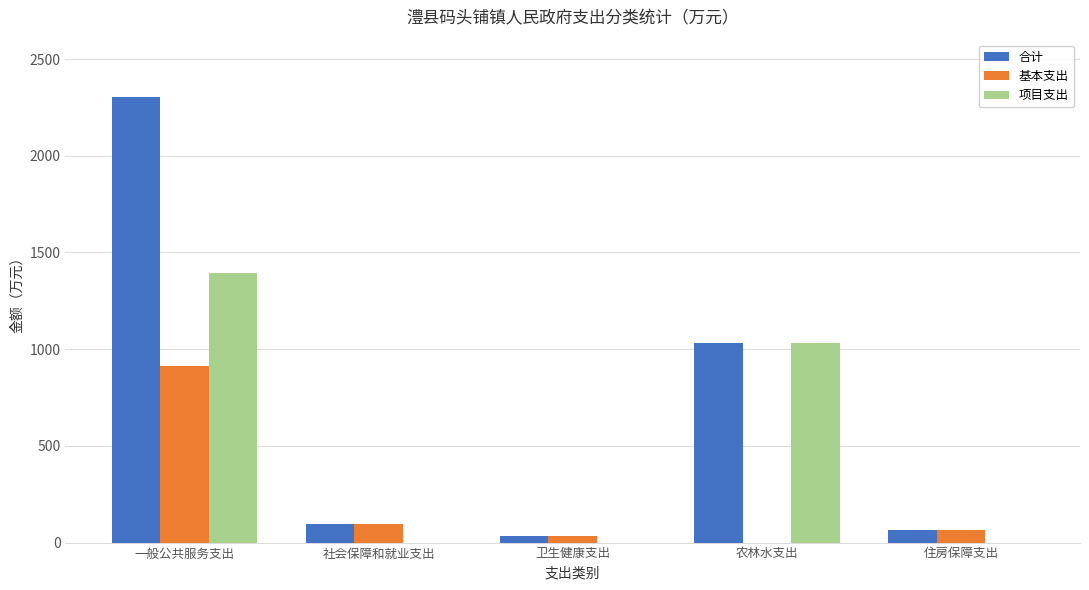

How many categories are shown in the chart?

5